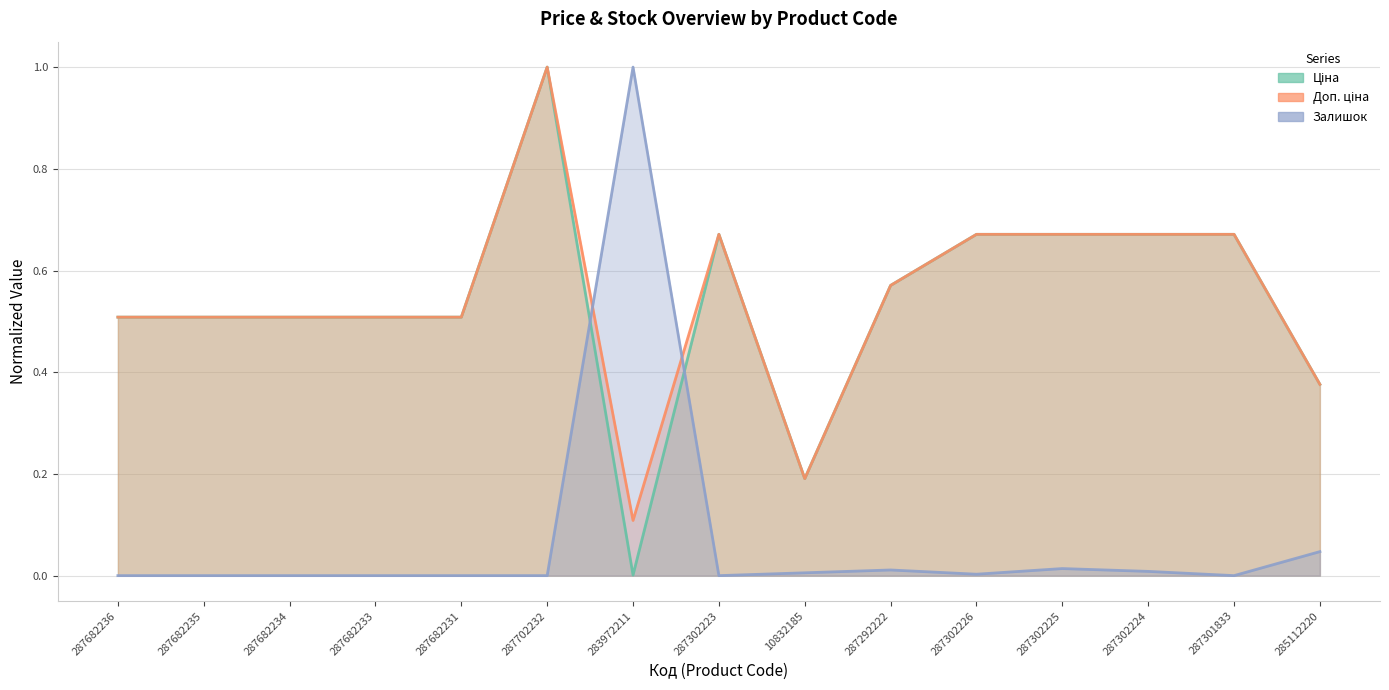

The value of Залишок at 287702232 is 0.0. True or false?

True